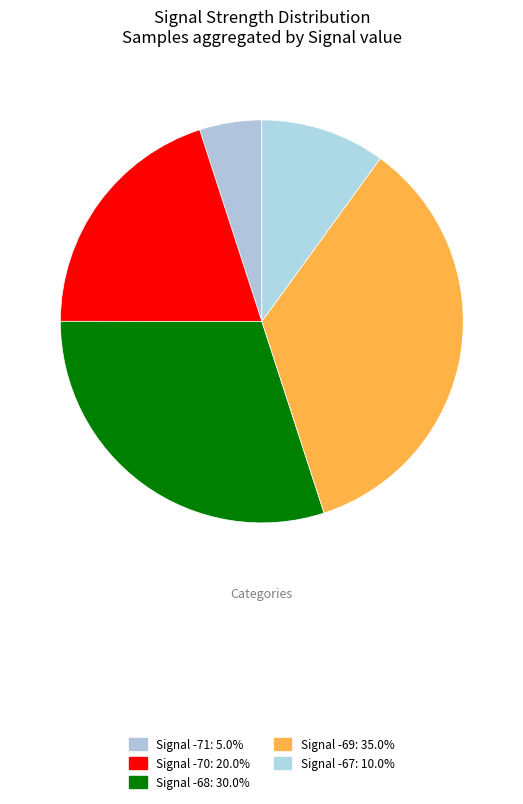

How many slices are in this pie chart?

5